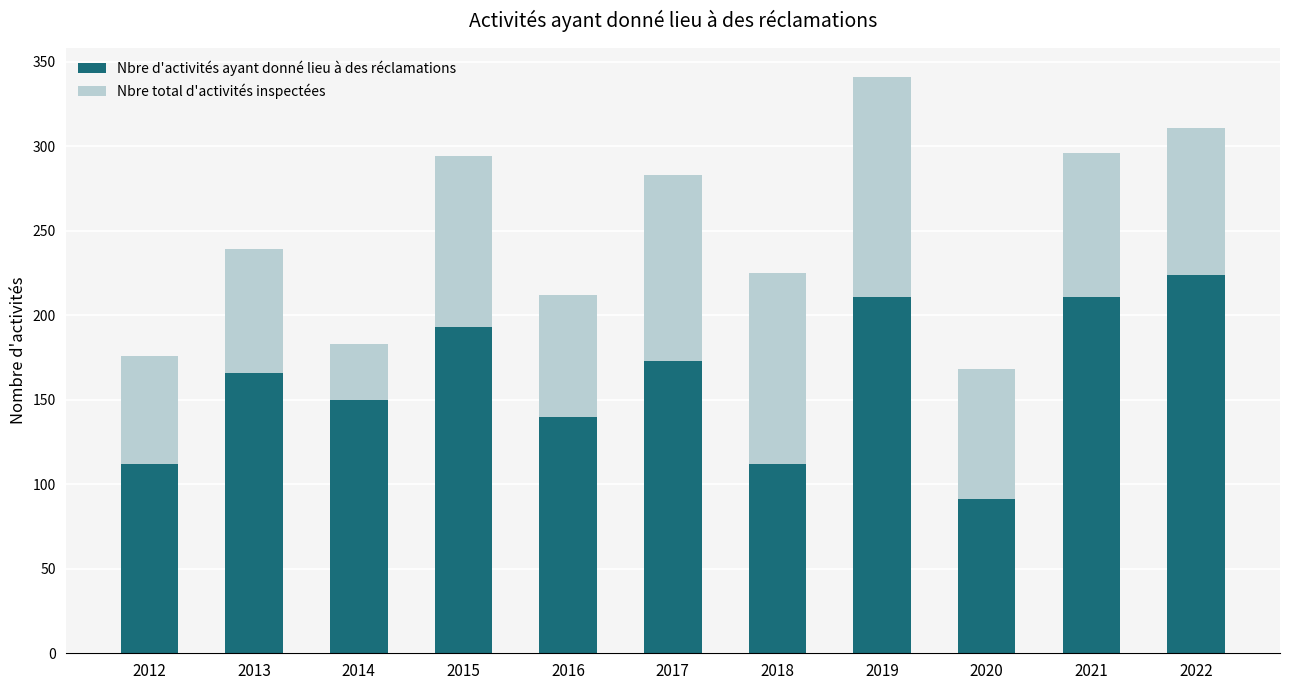

At which label is Nbre d'activités ayant donné lieu à des réclamations closest to 157?

2014